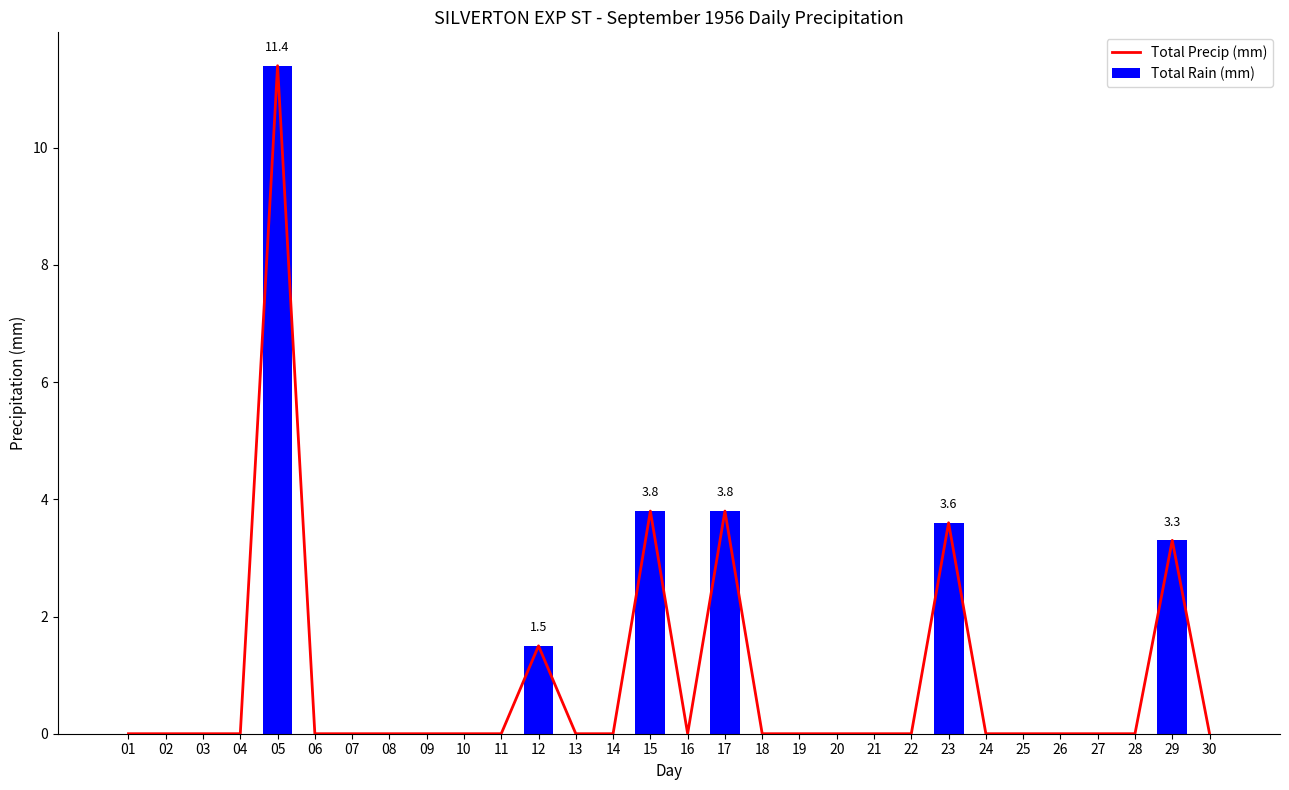

At which category is the sum across all series the highest?

05